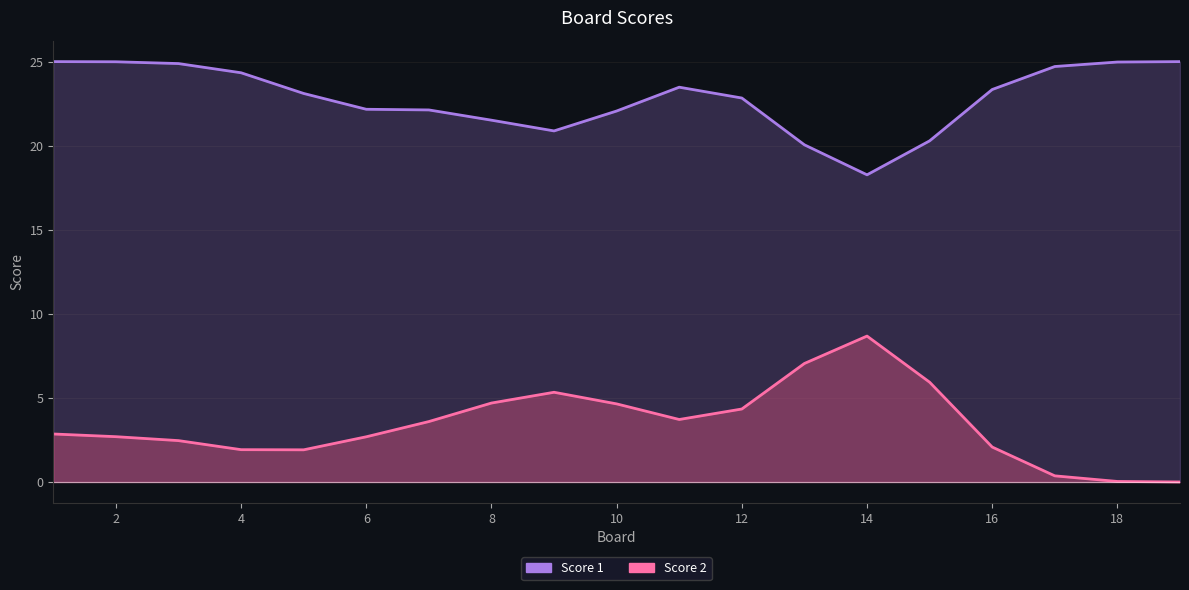

What is the sum of all Score 1 values?

434